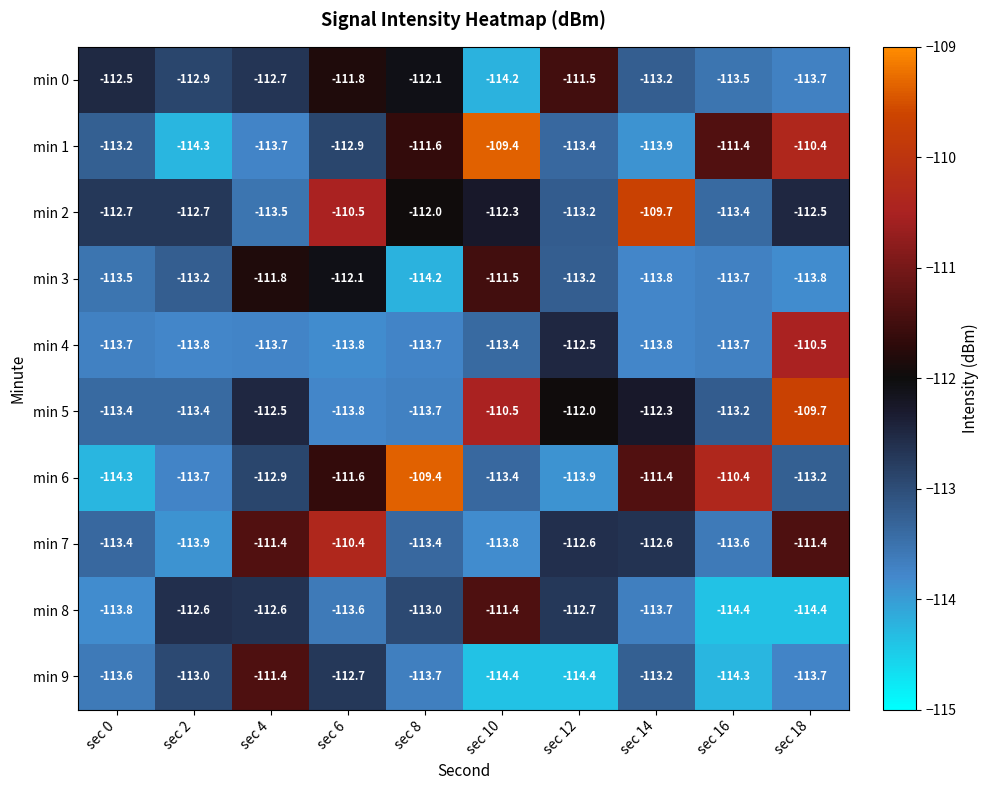

The value of min 0 at sec 10 is -45.8. True or false?

False